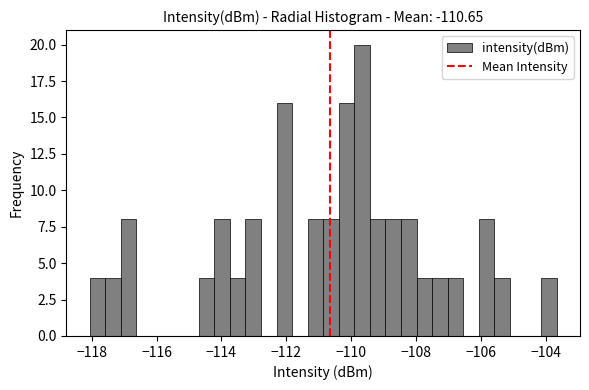

Read against the x-axis, roughly where is the centre of the tallest bar?

-109.6